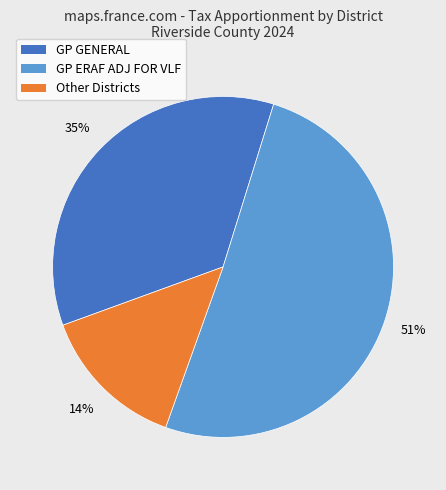

Count the number of slices in the pie.

3